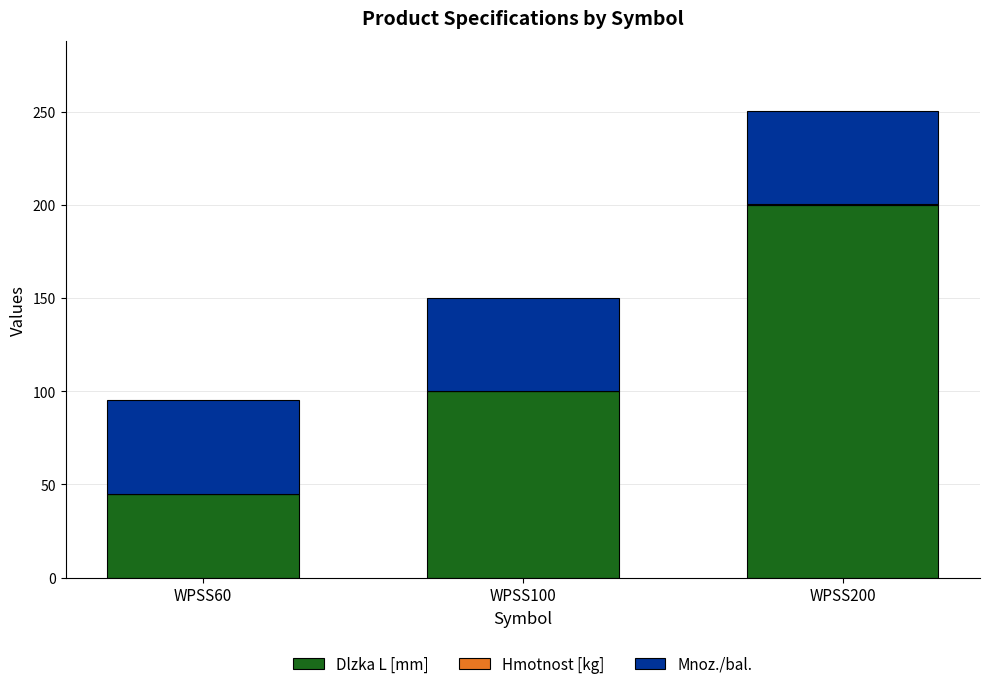

At which category is the sum across all series the highest?

WPSS200